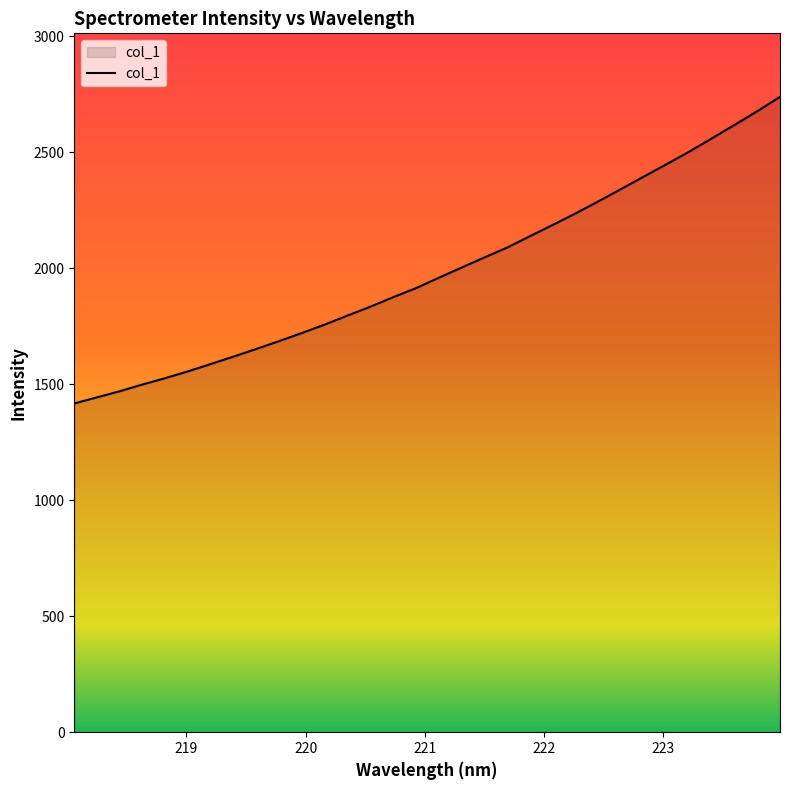

What is the maximum value shown in the chart?

2738.8